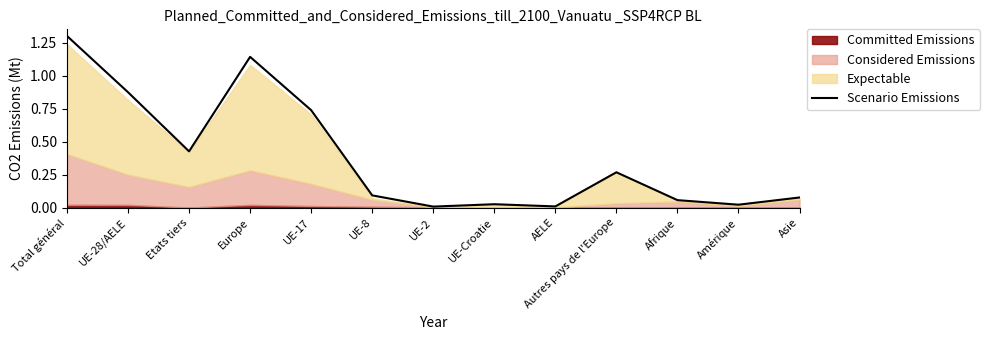

Is it true that the value at Europe is 1.1?

True